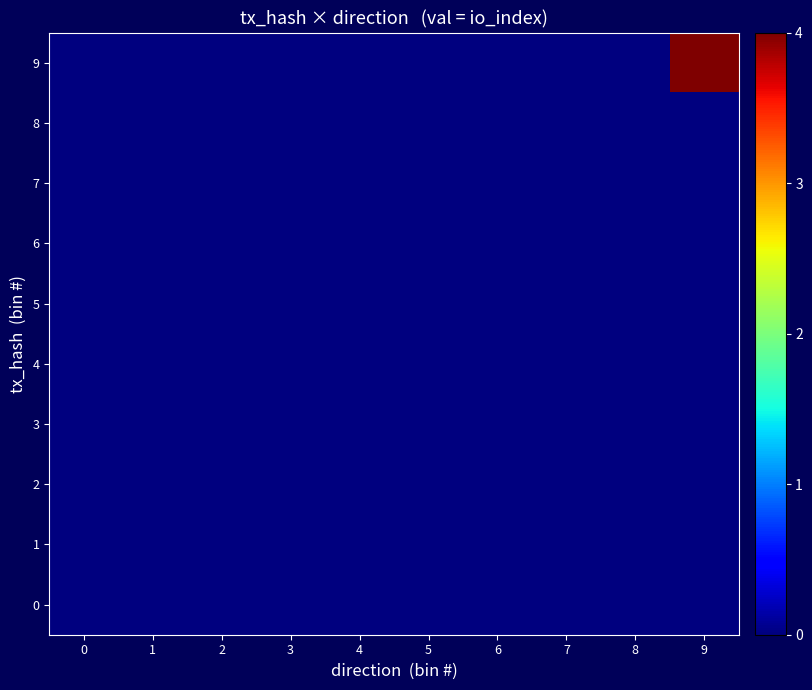

Reading right to left, transcribe all the data shown in this chart.

0: 9=0	8=0	7=0	6=0	5=0	4=0	3=0	2=0	1=0	0=0
1: 9=0	8=0	7=0	6=0	5=0	4=0	3=0	2=0	1=0	0=0
2: 9=0	8=0	7=0	6=0	5=0	4=0	3=0	2=0	1=0	0=0
3: 9=0	8=0	7=0	6=0	5=0	4=0	3=0	2=0	1=0	0=0
4: 9=0	8=0	7=0	6=0	5=0	4=0	3=0	2=0	1=0	0=0
5: 9=0	8=0	7=0	6=0	5=0	4=0	3=0	2=0	1=0	0=0
6: 9=0	8=0	7=0	6=0	5=0	4=0	3=0	2=0	1=0	0=0
7: 9=0	8=0	7=0	6=0	5=0	4=0	3=0	2=0	1=0	0=0
8: 9=0	8=0	7=0	6=0	5=0	4=0	3=0	2=0	1=0	0=0
9: 9=4	8=0	7=0	6=0	5=0	4=0	3=0	2=0	1=0	0=0